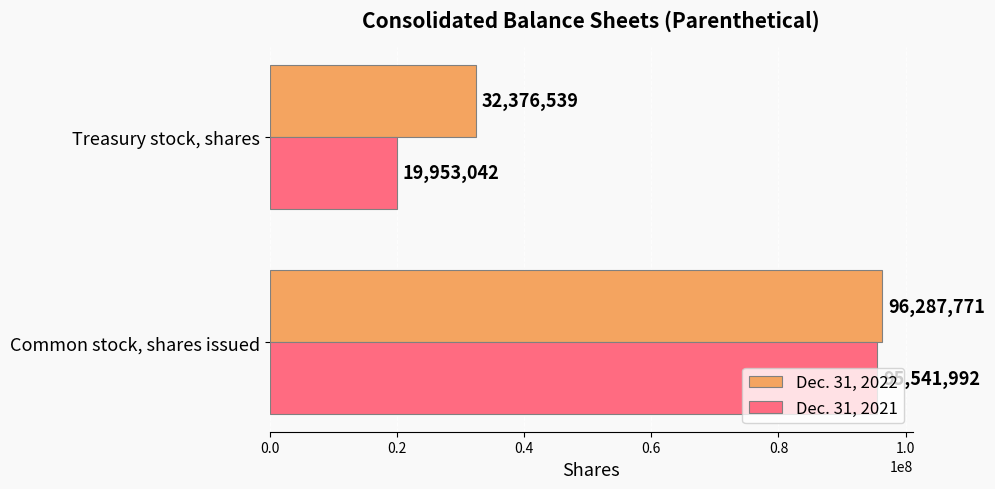

Rank the categories by Dec. 31, 2022 value from lowest to highest.

Treasury stock, shares, Common stock, shares issued